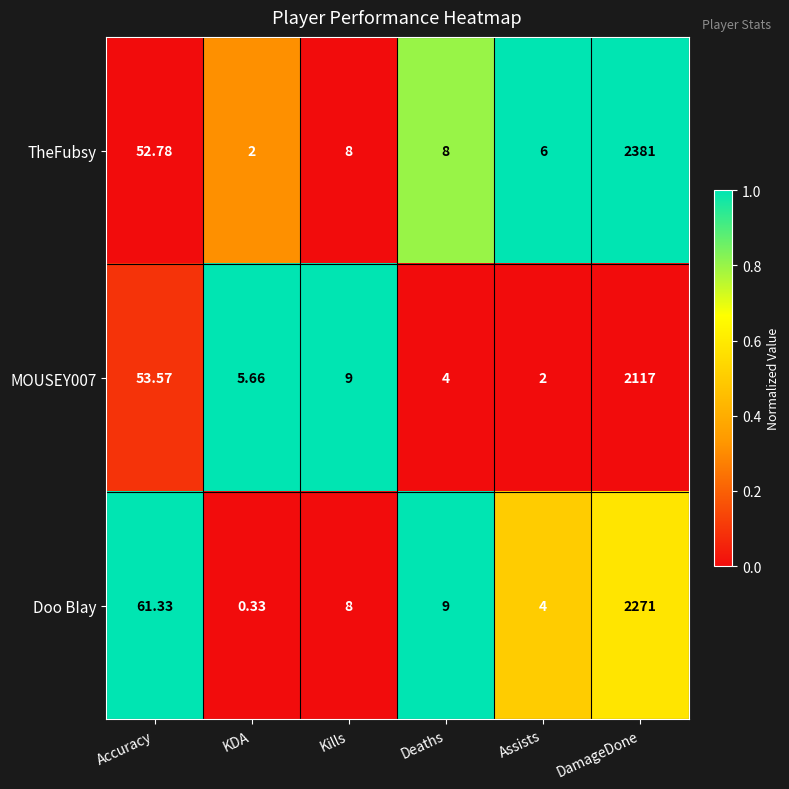

What is the difference between the highest and lowest values at KDA?

5.3